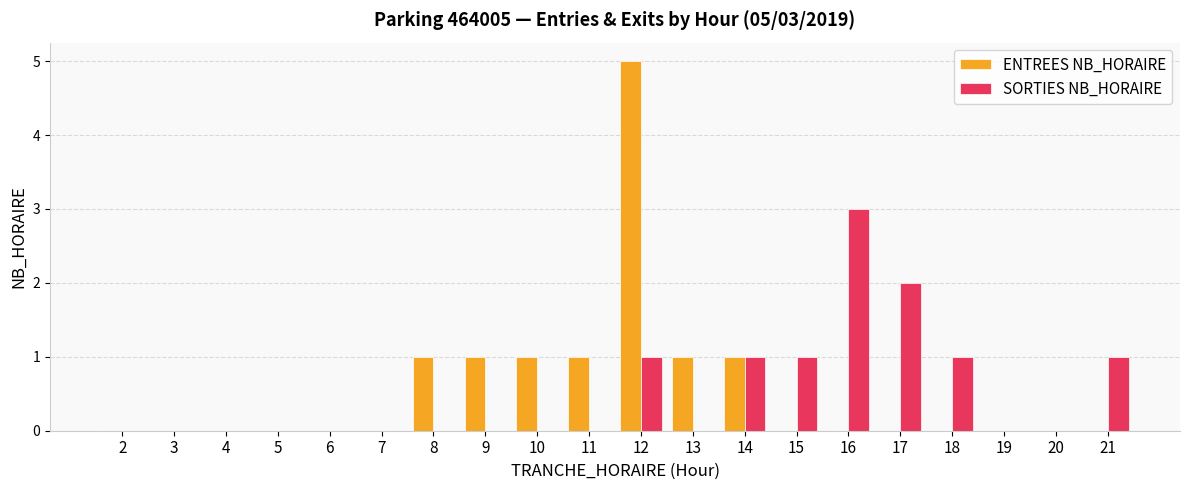

Is it true that ENTREES NB_HORAIRE equals 0 at 17?

True